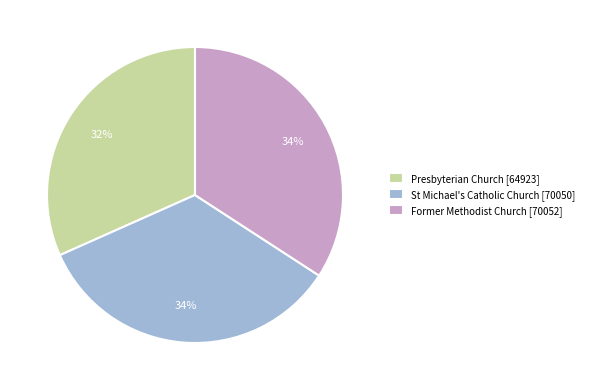

To the nearest percent, what is the average slice percentage?

33%